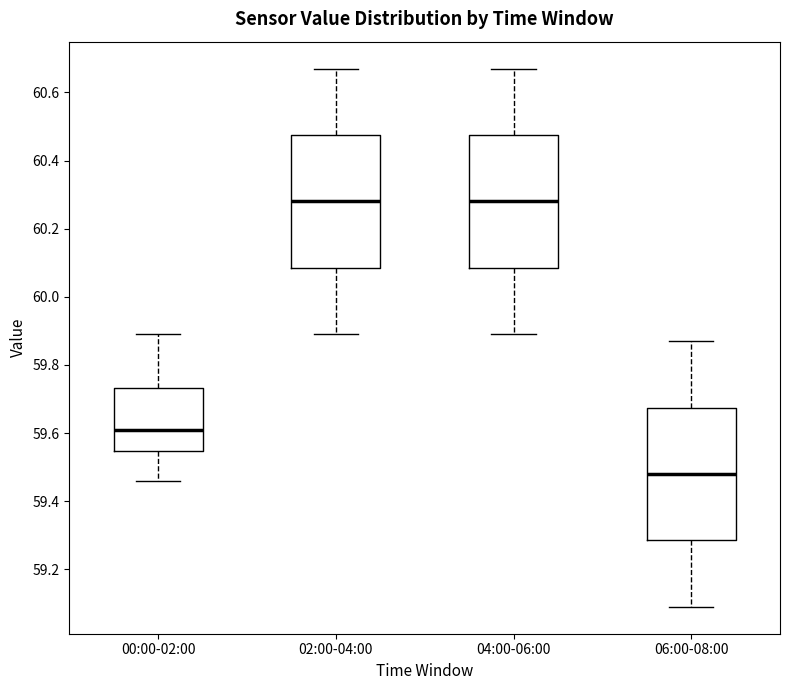

Reading left to right, transcribe this box plot: for each box, give where its median line is, the range the box spans, and where its two whiskers end, as read against the y-axis. The values are not printed on the chart, so give them approximately, as read against the axis.

00:00-02:00: median 59.62, box 59.54 to 59.74, whiskers 59.46 to 59.90
02:00-04:00: median 60.28, box 60.08 to 60.48, whiskers 59.90 to 60.68
04:00-06:00: median 60.28, box 60.08 to 60.48, whiskers 59.90 to 60.68
06:00-08:00: median 59.48, box 59.28 to 59.68, whiskers 59.10 to 59.88